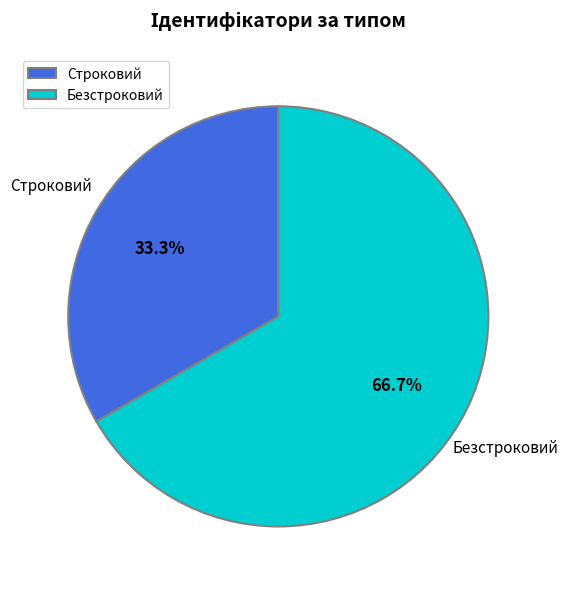

What percentage is the Строковий slice, to the nearest percent?

33%